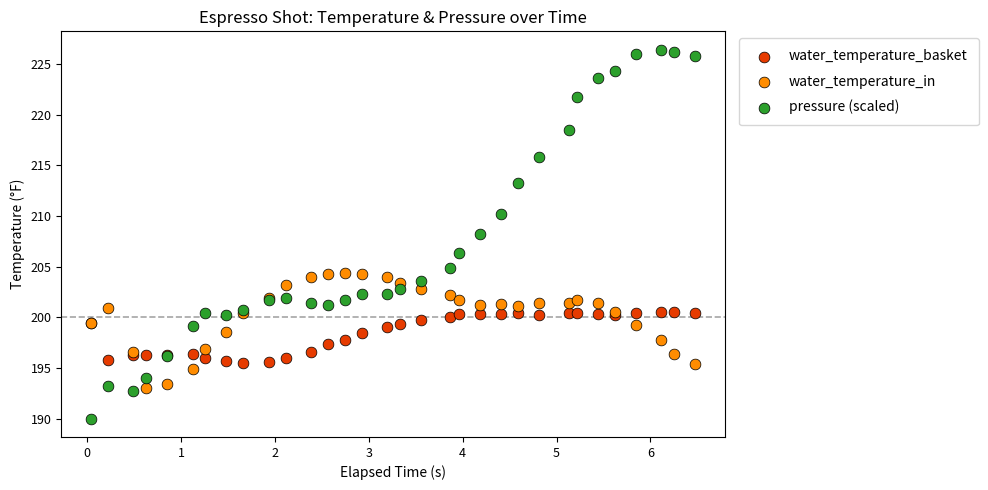

Which series has the widest spread of Y values?

pressure (scaled)